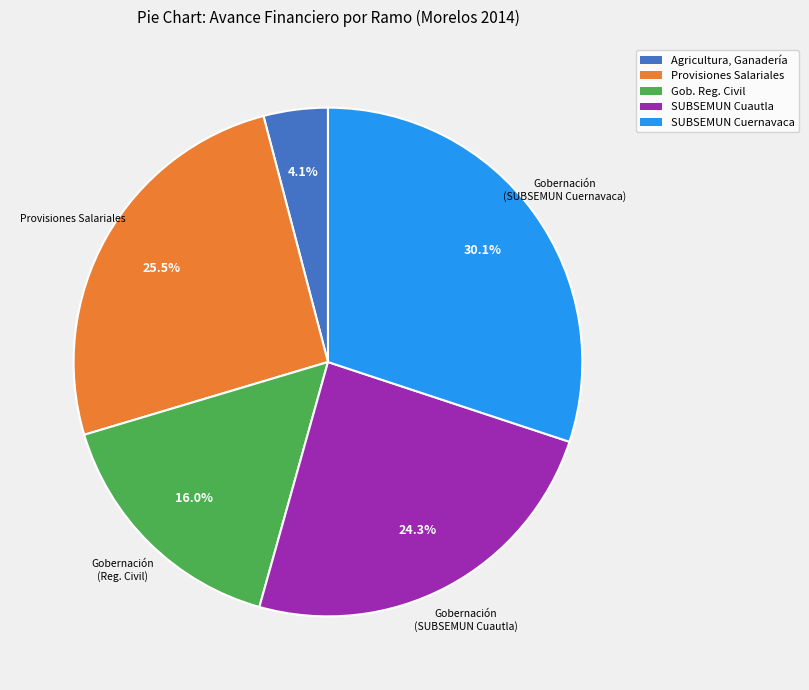

To the nearest percent, what is the difference between the largest and smallest slice percentages?

26%